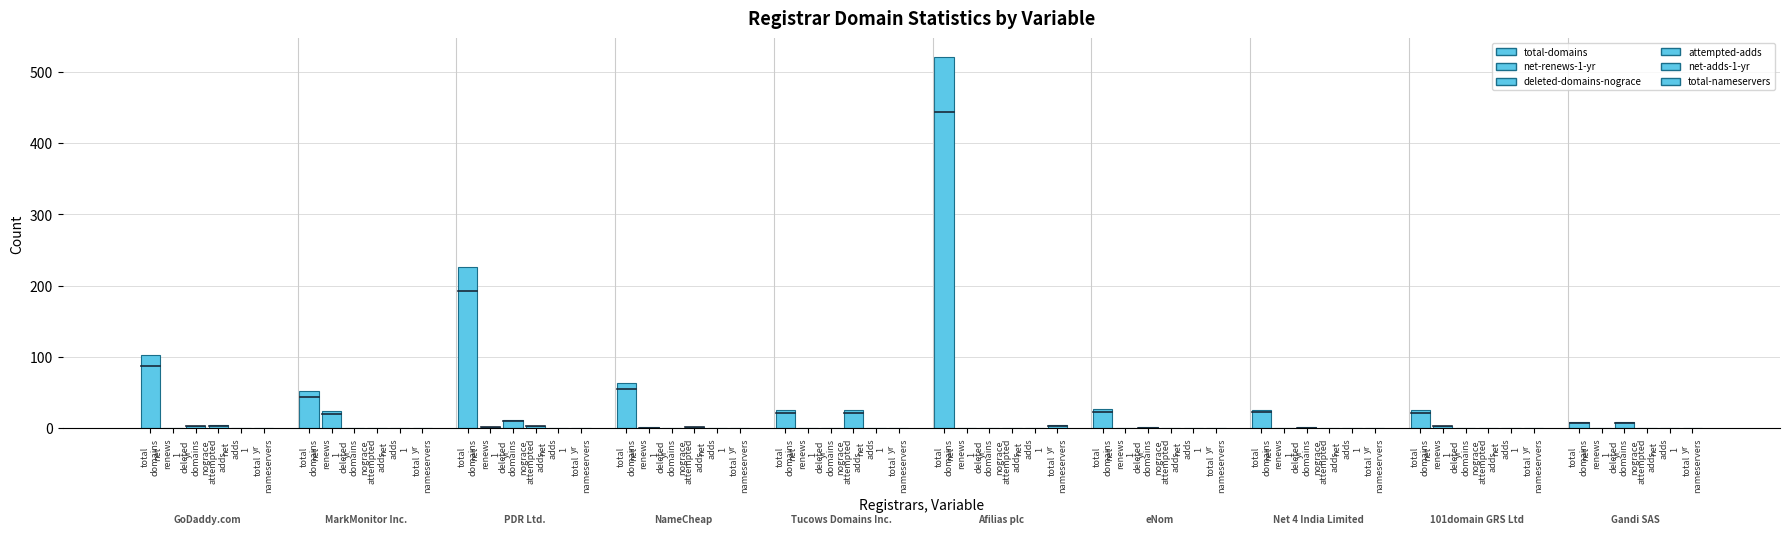

How many data points in total-nameservers are above 0?

1